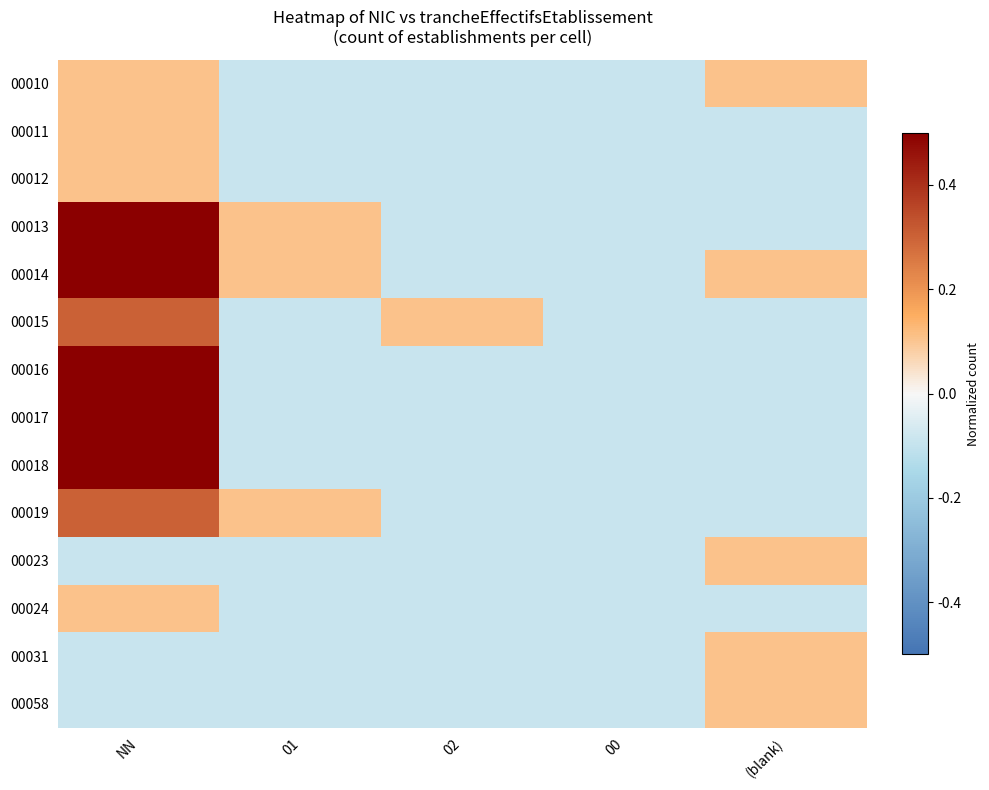

At which category is the sum across all series the highest?

NN